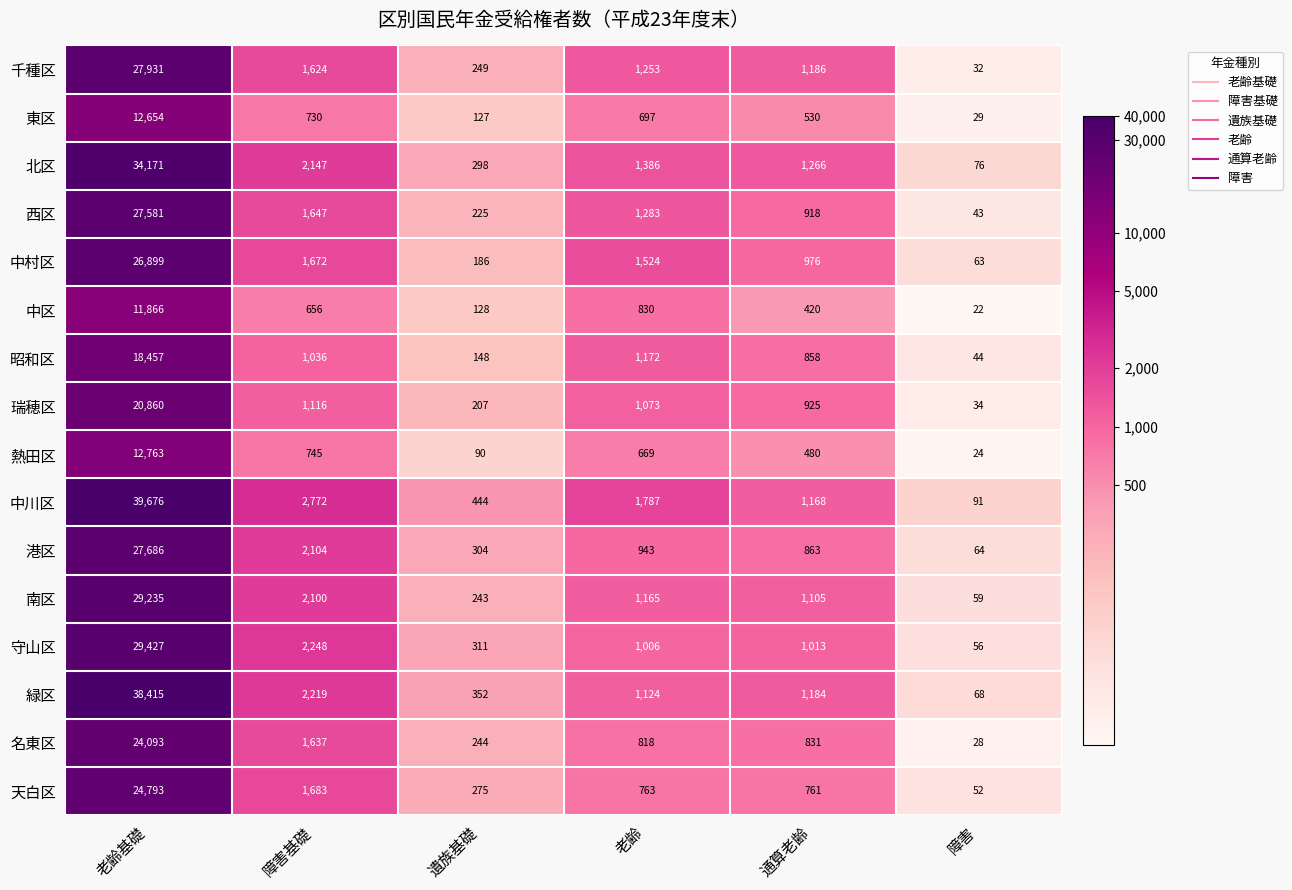

What is the sum of all 千種区 values?

32275